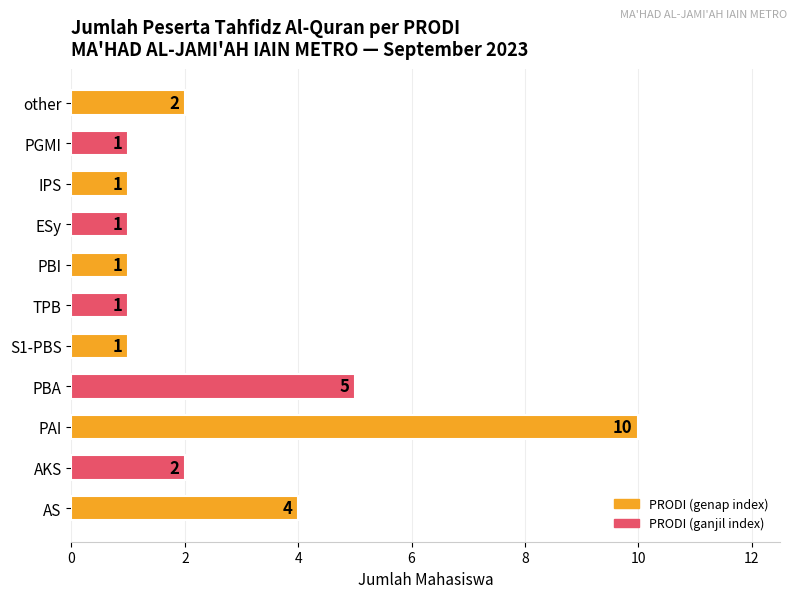

How many values are between 1 and 4?

9